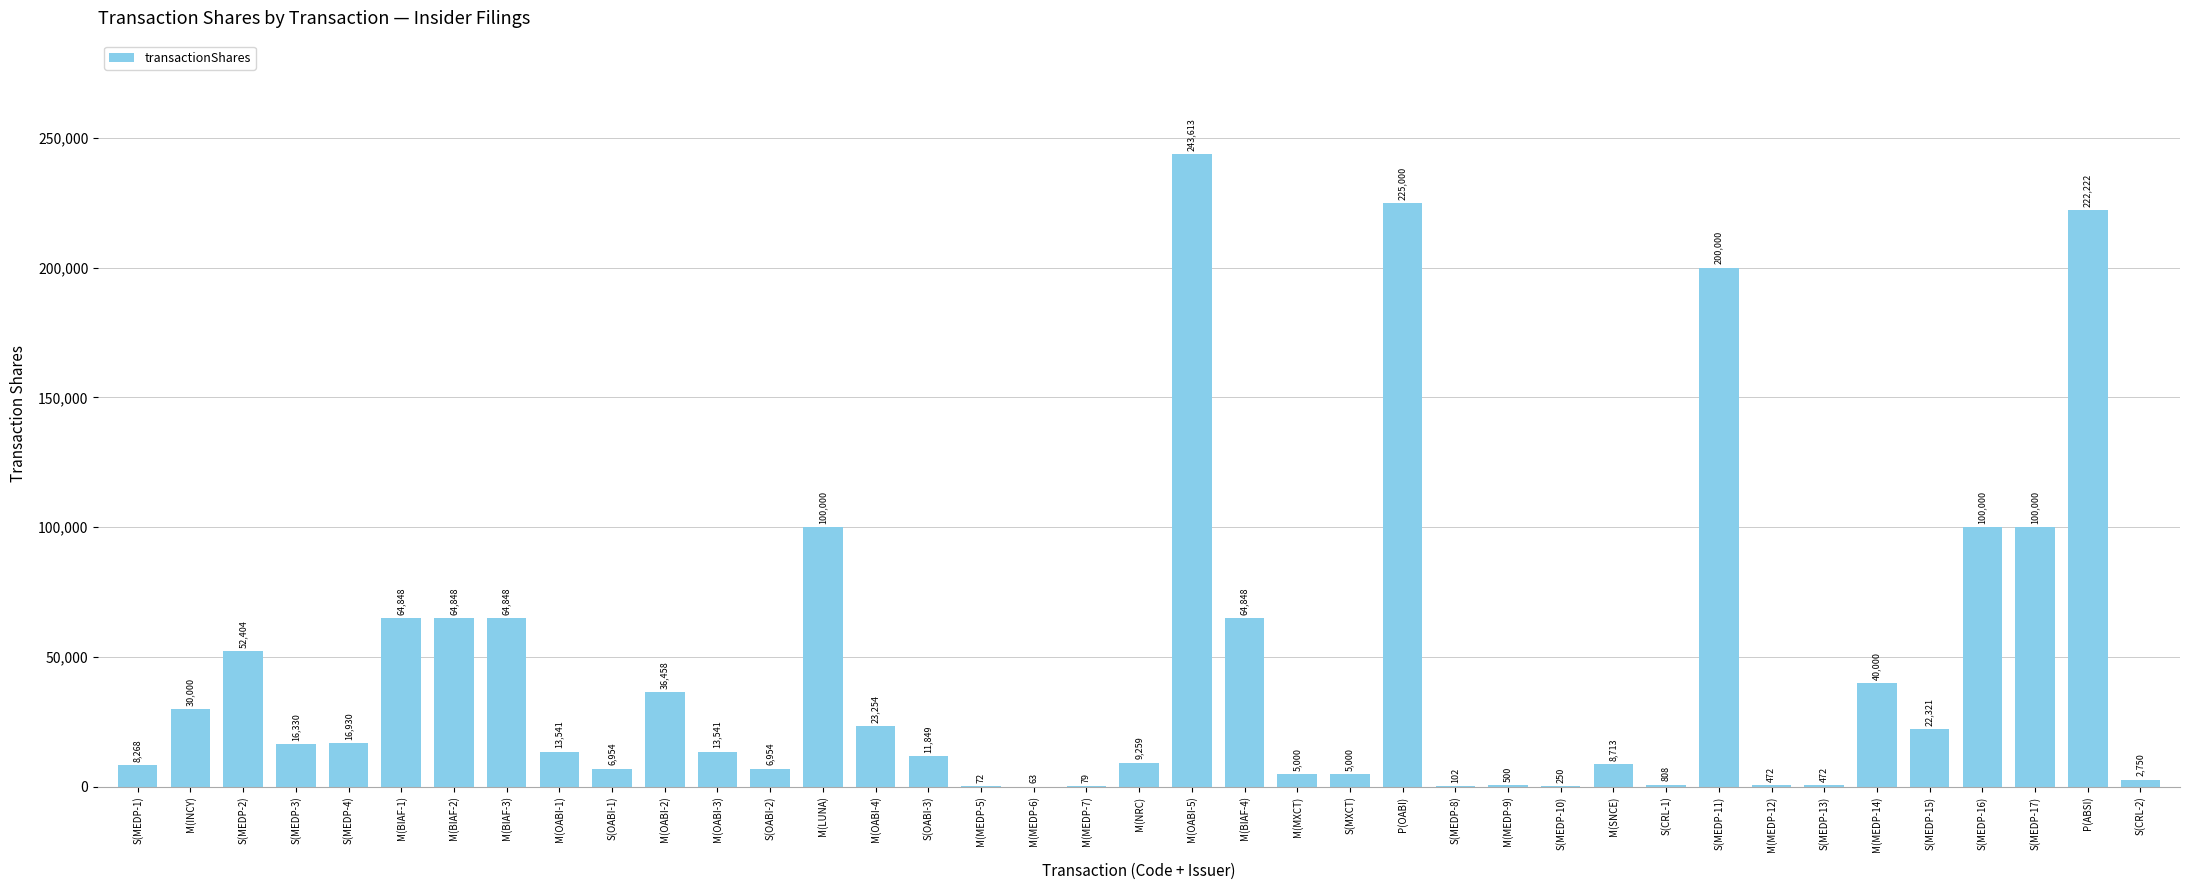

What is the difference between the values at S(OABI-2) and M(INCY)?

23046